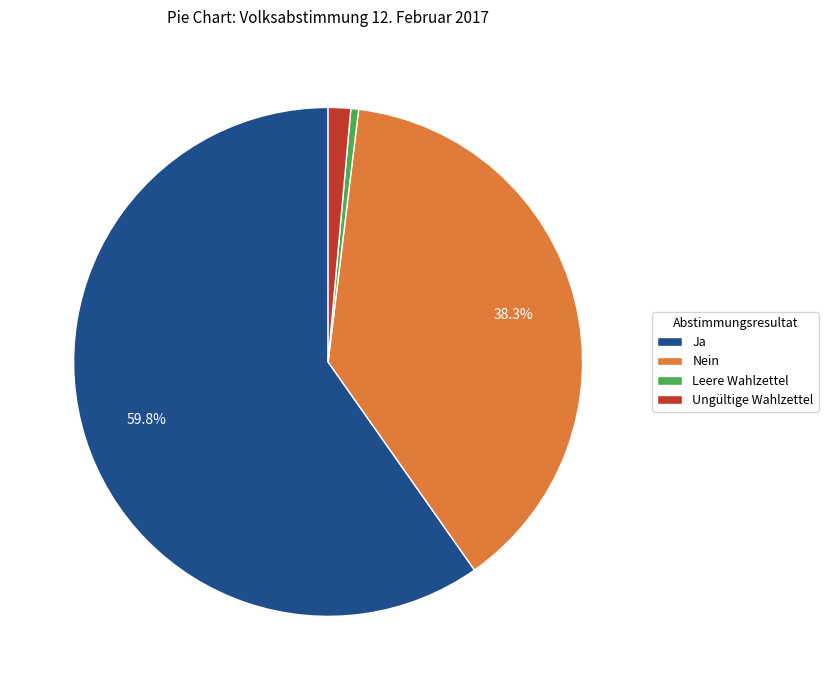

Which category has the smallest portion of the pie?

Leere Wahlzettel